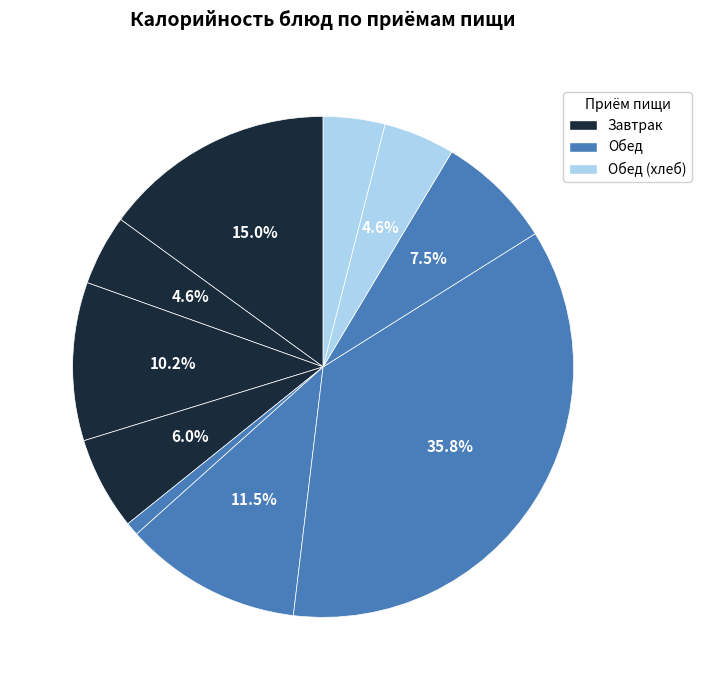

Count the number of slices in the pie.

10